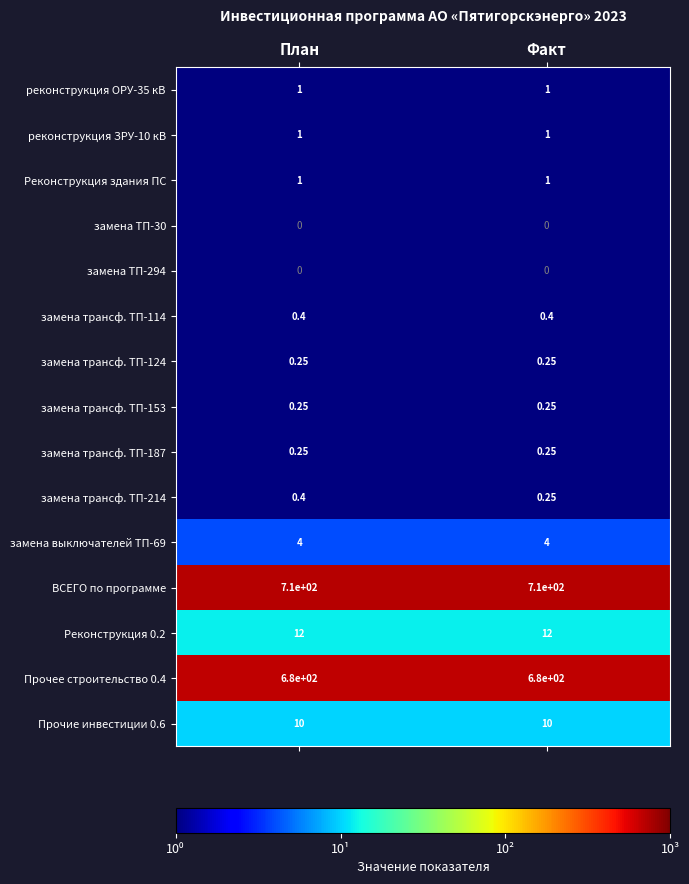

Between План and Факт, which series saw the biggest shift?

замена трансф. ТП-214